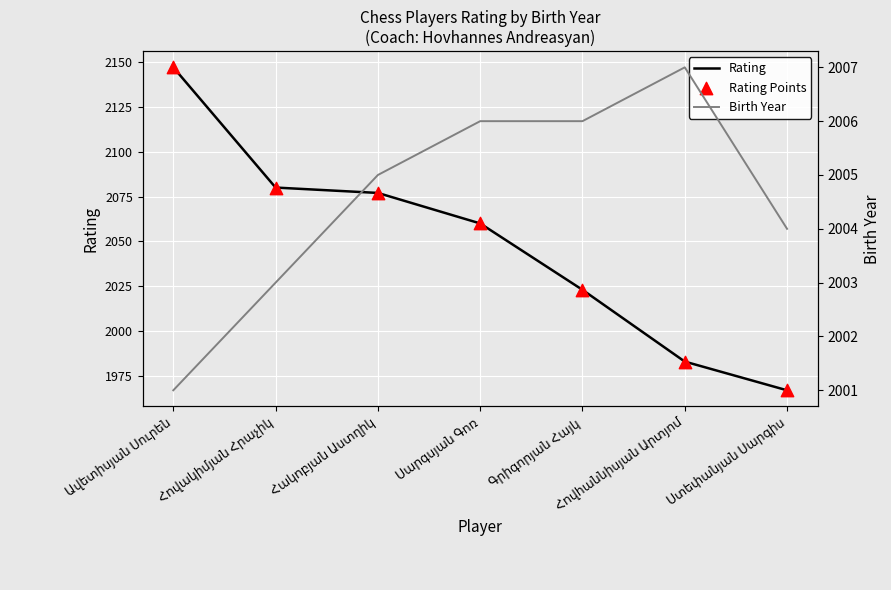

What is the total value across all series at Գրիգորյան Հայկ?

6052